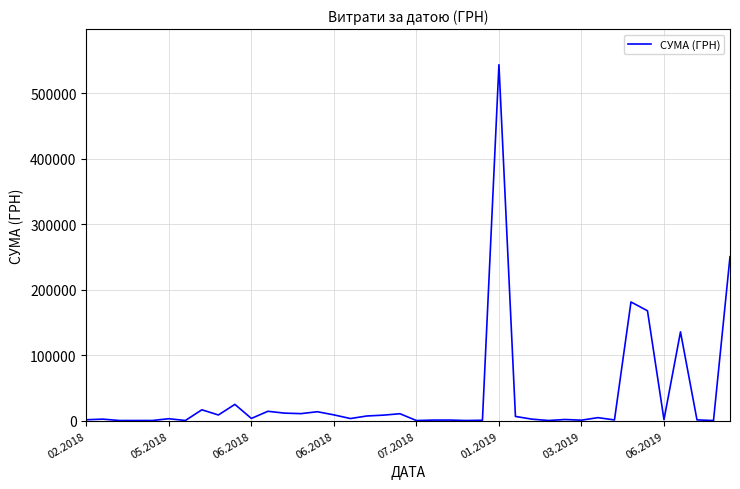

What is the difference between the maximum and minimum values?

543239.0